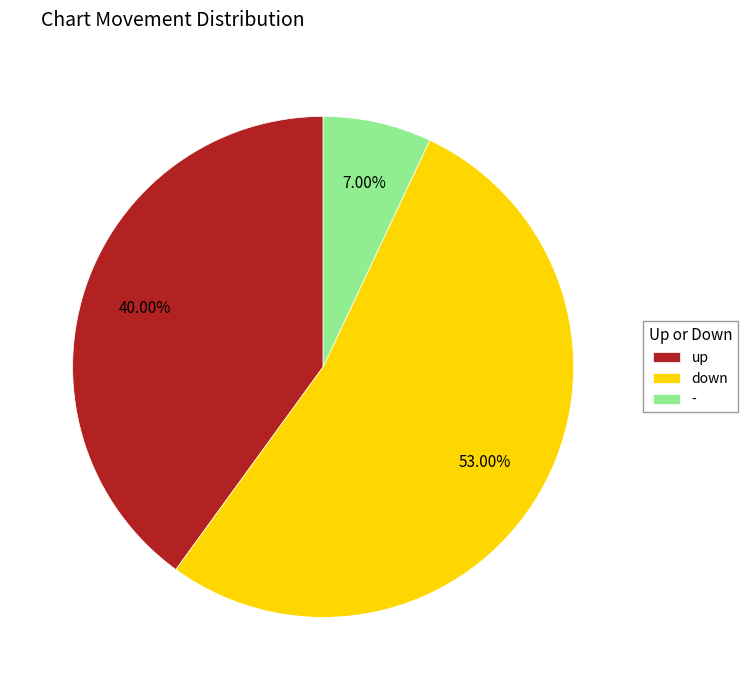

The - slice represents 7% of the pie. True or false?

True